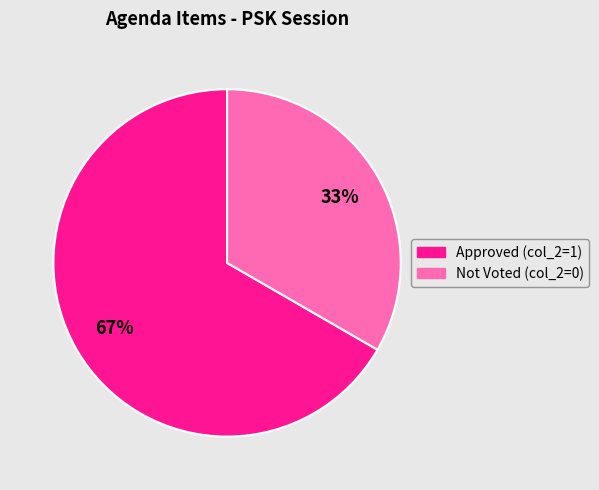

How many segments does this pie chart have?

2